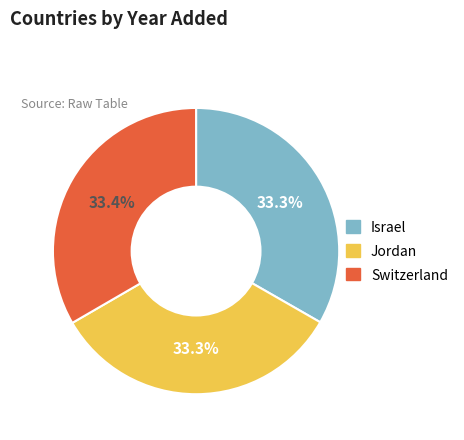

What percentage is the Switzerland slice, to the nearest percent?

33%